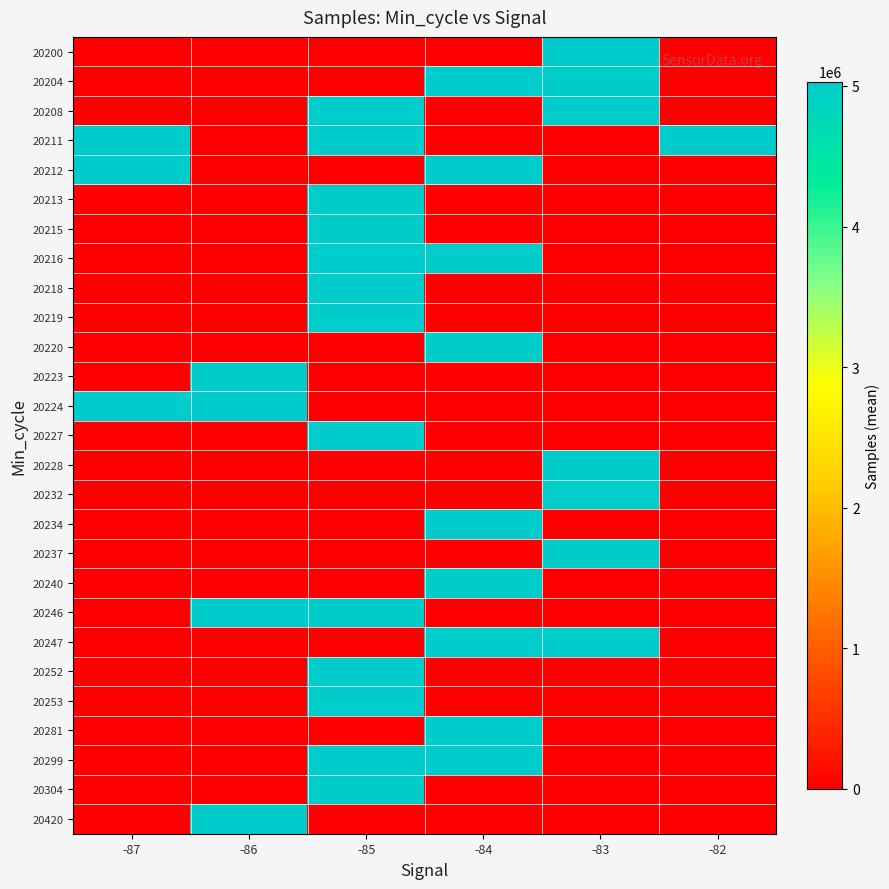

Reading right to left, transcribe all the data shown in this chart.

20200: -82=0	-83=5014521	-84=0	-85=0	-86=0	-87=0
20204: -82=0	-83=5010917	-84=5027728	-85=0	-86=0	-87=0
20208: -82=0	-83=5021640	-84=0	-85=5005487	-86=0	-87=0
20211: -82=5017773	-83=0	-84=0	-85=5015337	-86=0	-87=5018010
20212: -82=0	-83=0	-84=5017170	-85=0	-86=0	-87=5017177
20213: -82=0	-83=0	-84=0	-85=5001636	-86=0	-87=0
20215: -82=0	-83=0	-84=0	-85=4996582	-86=0	-87=0
20216: -82=0	-83=0	-84=4998685	-85=5016903	-86=0	-87=0
20218: -82=0	-83=0	-84=0	-85=5017712	-86=0	-87=0
20219: -82=0	-83=0	-84=0	-85=5017093	-86=0	-87=0
20220: -82=0	-83=0	-84=5000025	-85=0	-86=0	-87=0
20223: -82=0	-83=0	-84=0	-85=0	-86=5004707	-87=0
20224: -82=0	-83=0	-84=0	-85=0	-86=5016060	-87=5017894
20227: -82=0	-83=0	-84=0	-85=5017628	-86=0	-87=0
20228: -82=0	-83=5004392	-84=0	-85=0	-86=0	-87=0
20232: -82=0	-83=4999197	-84=0	-85=0	-86=0	-87=0
20234: -82=0	-83=0	-84=5021573	-85=0	-86=0	-87=0
20237: -82=0	-83=5000128	-84=0	-85=0	-86=0	-87=0
20240: -82=0	-83=0	-84=5007741	-85=0	-86=0	-87=0
20246: -82=0	-83=0	-84=0	-85=4997243	-86=5017076	-87=0
20247: -82=0	-83=5030795	-84=5013825	-85=0	-86=0	-87=0
20252: -82=0	-83=0	-84=0	-85=5014865	-86=0	-87=0
20253: -82=0	-83=0	-84=0	-85=5014801	-86=0	-87=0
20281: -82=0	-83=0	-84=5021328	-85=0	-86=0	-87=0
20299: -82=0	-83=0	-84=5022110	-85=5028561	-86=0	-87=0
20304: -82=0	-83=0	-84=0	-85=5000577	-86=0	-87=0
20420: -82=0	-83=0	-84=0	-85=0	-86=5015054	-87=0